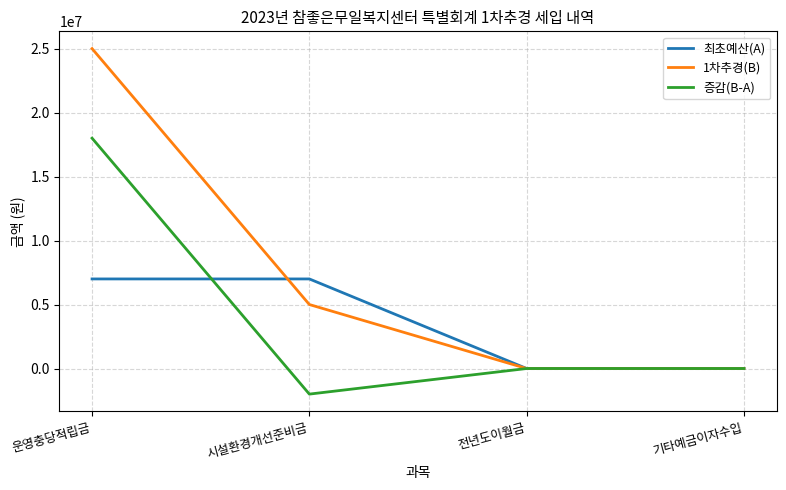

Is the value of 1차추경(B) at 운영충당적립금 greater than the value of 최초예산(A) at 전년도이월금?

Yes